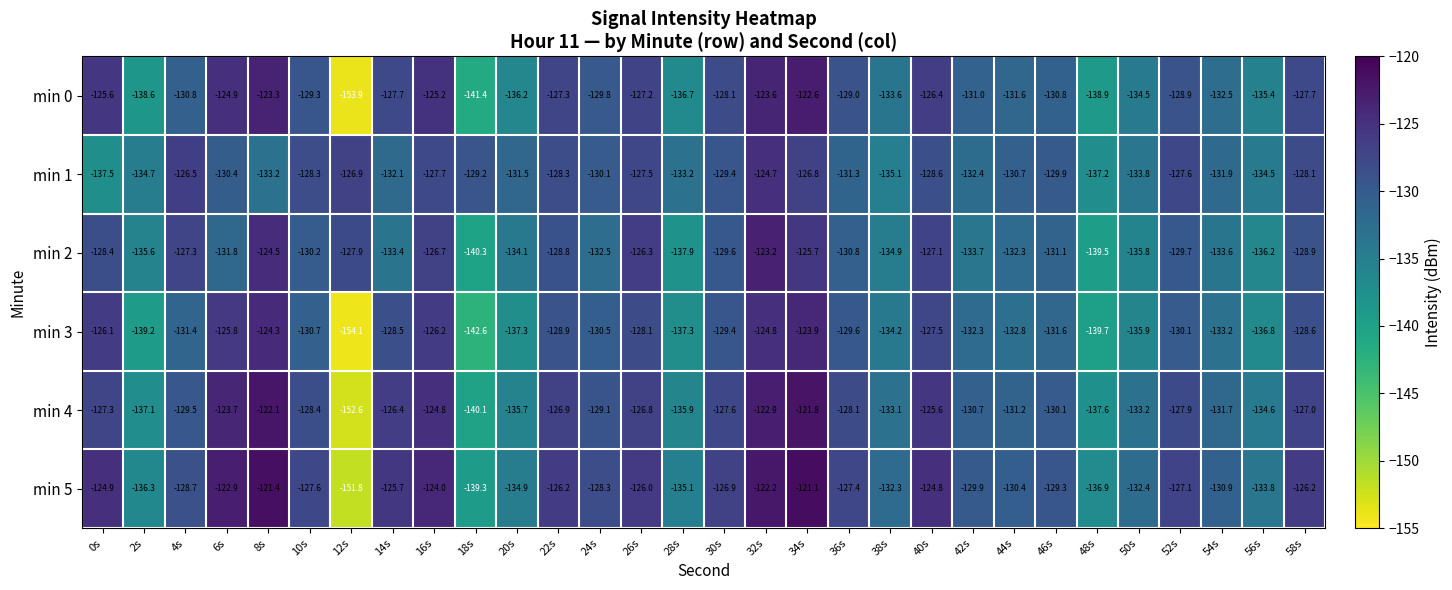

What is the sum of the min 3 values at 20s and 24s?

-267.8